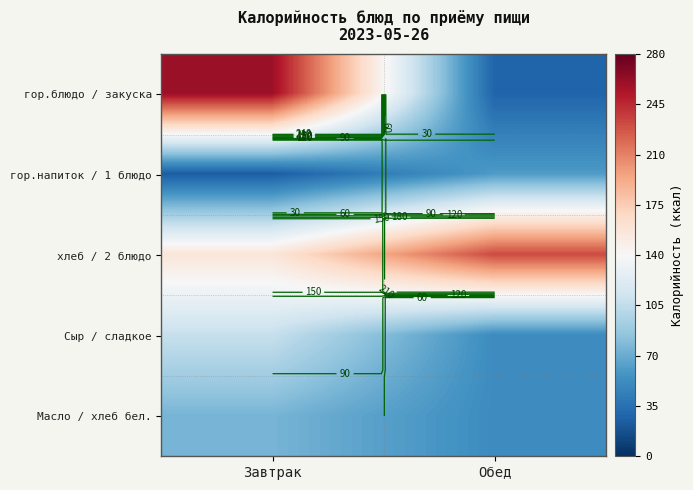

True or false: хлеб / 2 блюдо has a value of 322.2 at Обед.

False